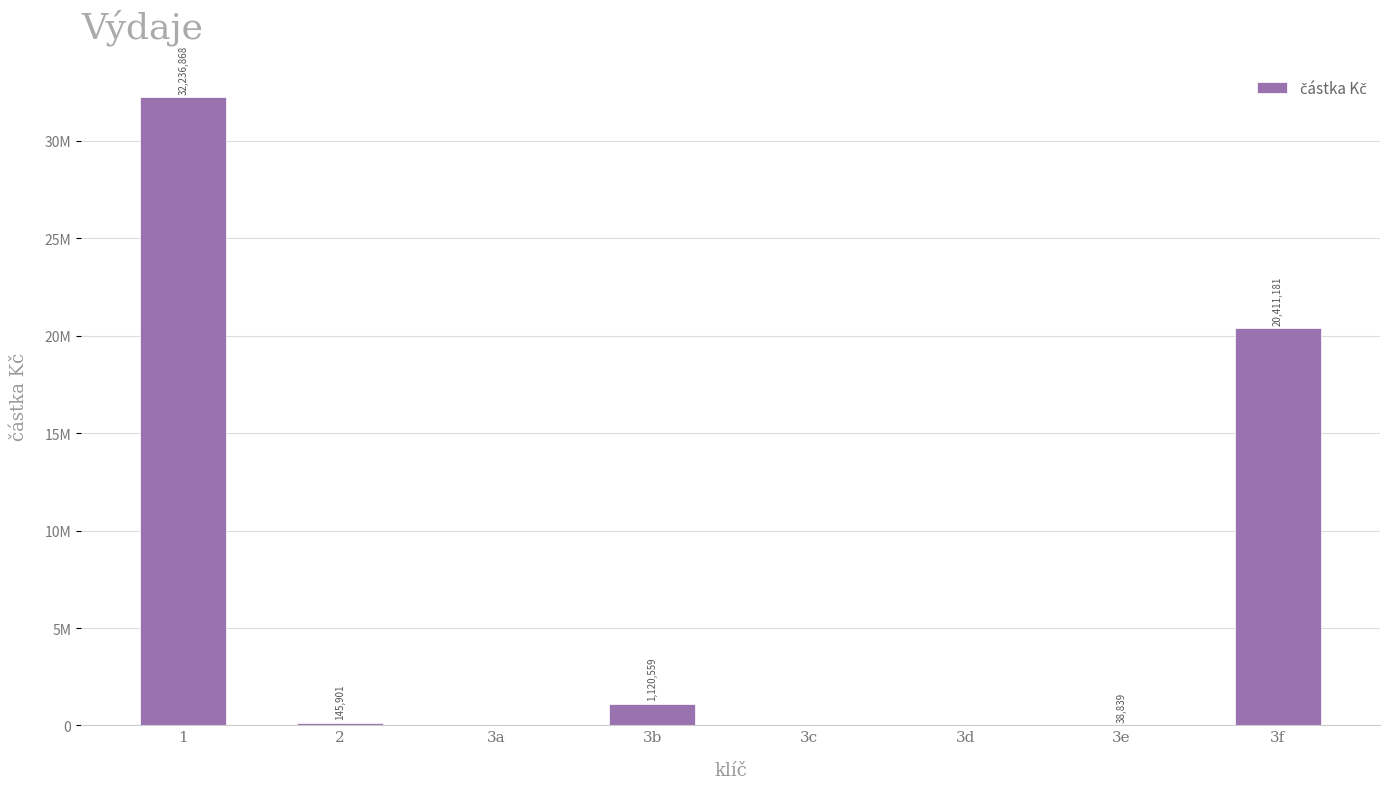

List the labels in order of value, smallest first.

3a, 3c, 3d, 3e, 2, 3b, 3f, 1